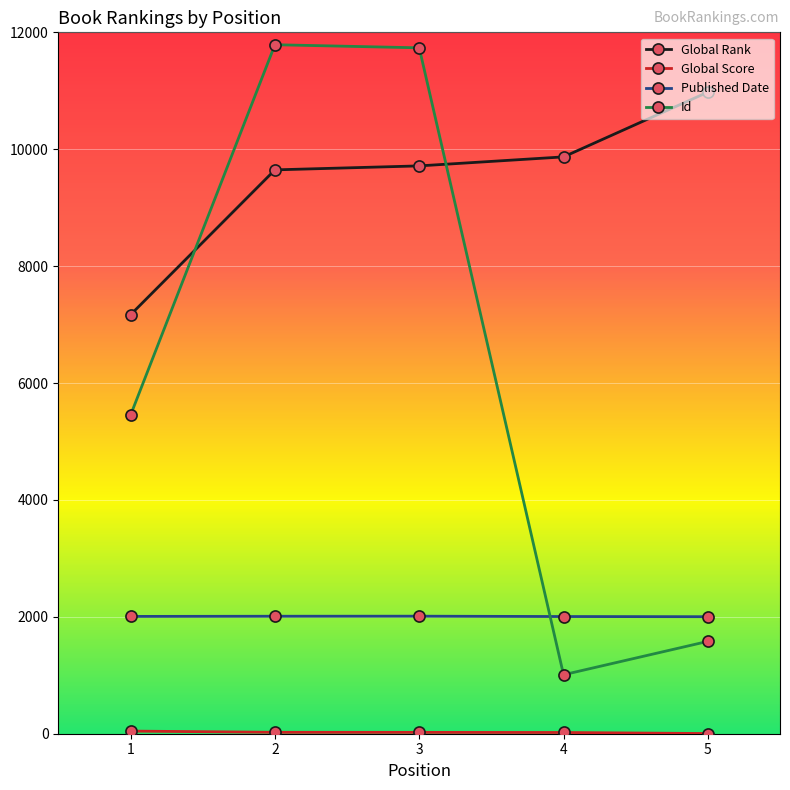

What is the lowest value of the Global Rank series?

7169